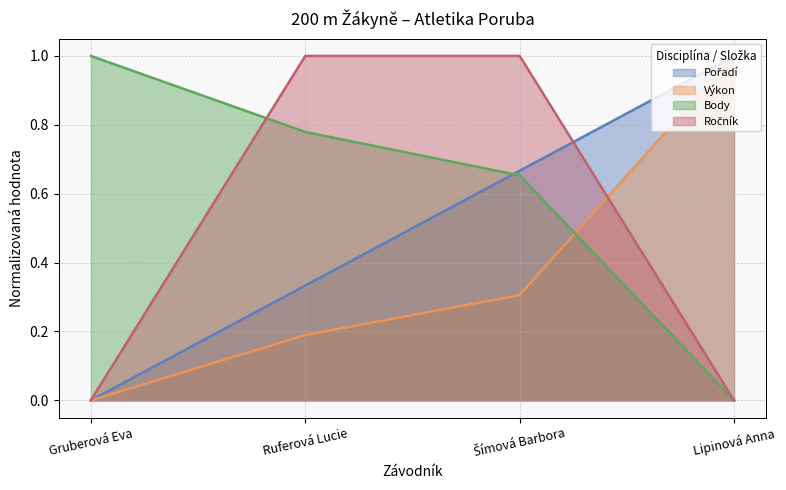

Reading left to right, transcribe all the data shown in this chart.

Pořadí: 0.0	0.3	0.7	1.0
Výkon: 0.0	0.2	0.3	1.0
Body: 1.0	0.8	0.7	0.0
Ročník: 0.0	1.0	1.0	0.0